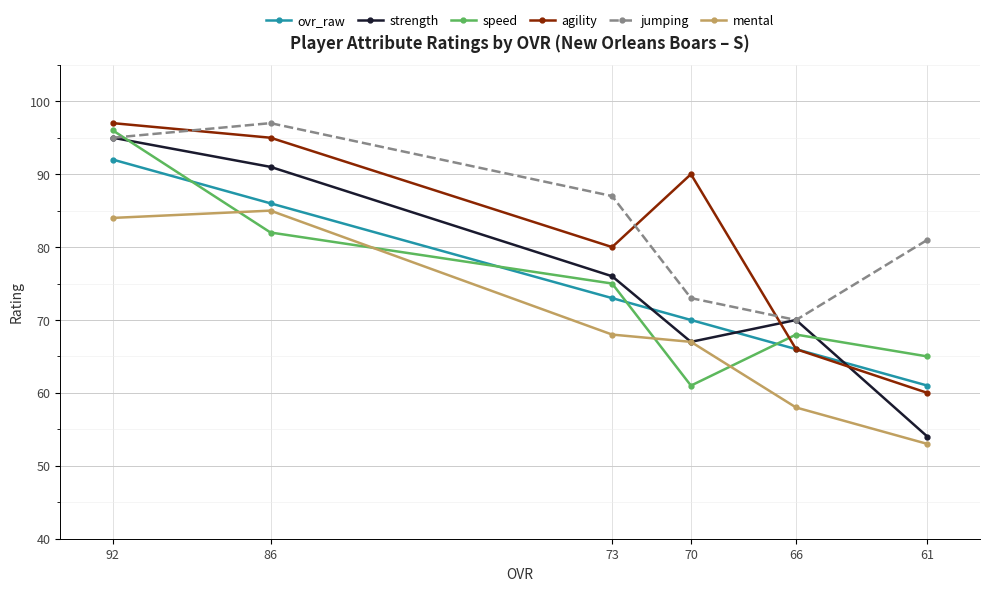

Is this an area chart (filled region under the line)?

No